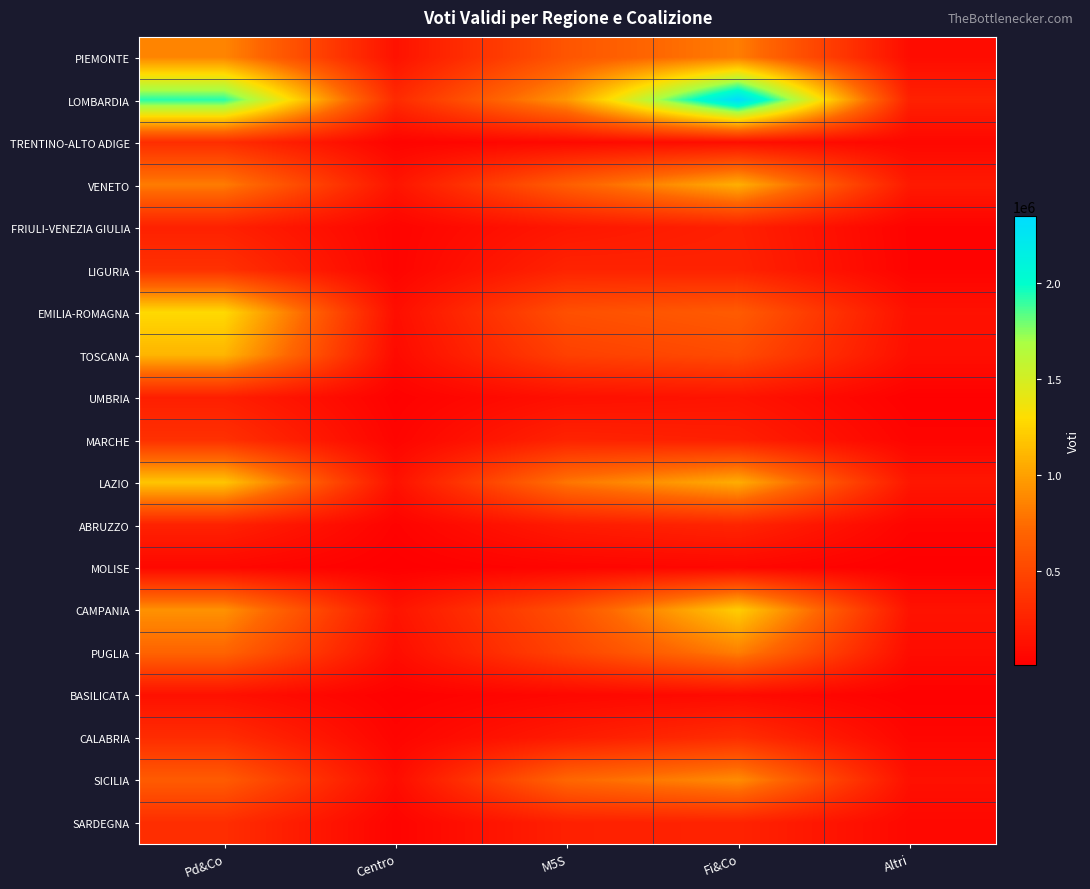

Reading left to right, extract all data points from this chart.

PIEMONTE: Pd&Co=867935.3	Centro=135020.2	M5S=599978.7	Fi&Co=827954.6	Altri=96016.7
LOMBARDIA: Pd&Co=1928938.7	Centro=301058.3	M5S=956145.7	Fi&Co=2350960.6	Altri=239869.9
TRENTINO-ALTO ADIGE: Pd&Co=323788.0	Centro=36739.2	M5S=75251.9	Fi&Co=110486.9	Altri=62883.0
VENETO: Pd&Co=820417.9	Centro=152123.2	M5S=658619.9	Fi&Co=1073499.3	Altri=187647.3
FRIULI-VENEZIA GIULIA: Pd&Co=236772.7	Centro=40519.7	M5S=166443.9	Fi&Co=231491.3	Altri=30255.0
LIGURIA: Pd&Co=346997.8	Centro=40324.6	M5S=254781.4	Fi&Co=247026.7	Altri=34334.5
EMILIA-ROMAGNA: Pd&Co=1281888.4	Centro=108247.6	M5S=559076.7	Fi&Co=639455.6	Altri=127927.7
TOSCANA: Pd&Co=1101752.9	Centro=81519.9	M5S=452286.8	Fi&Co=527569.4	Altri=111457.5
UMBRIA: Pd&Co=223376.7	Centro=22019.0	M5S=121378.2	Fi&Co=146698.2	Altri=16791.1
MARCHE: Pd&Co=344248.2	Centro=43104.7	M5S=253109.6	Fi&Co=226024.7	Altri=43411.3
LAZIO: Pd&Co=1182691.9	Centro=127159.1	M5S=790027.0	Fi&Co=1062951.8	Altri=169770.7
ABRUZZO: Pd&Co=243871.5	Centro=30110.2	M5S=197511.4	Fi&Co=263896.0	Altri=40533.6
MOLISE: Pd&Co=64729.9	Centro=8758.8	M5S=44198.9	Fi&Co=61380.4	Altri=7806.6
CAMPANIA: Pd&Co=927059.6	Centro=147062.6	M5S=561600.9	Fi&Co=1220510.9	Altri=139713.7
PUGLIA: Pd&Co=697330.7	Centro=100907.8	M5S=477501.9	Fi&Co=834740.2	Altri=96084.3
BASILICATA: Pd&Co=126609.7	Centro=15212.8	M5S=63898.5	Fi&Co=87709.0	Altri=16709.2
CALABRIA: Pd&Co=317370.0	Centro=42831.2	M5S=197829.8	Fi&Co=325297.1	Altri=55006.0
SICILIA: Pd&Co=642771.7	Centro=93682.5	M5S=716220.1	Fi&Co=902992.3	Altri=122277.0
SARDEGNA: Pd&Co=325976.2	Centro=37927.8	M5S=233692.7	Fi&Co=251754.0	Altri=67855.7